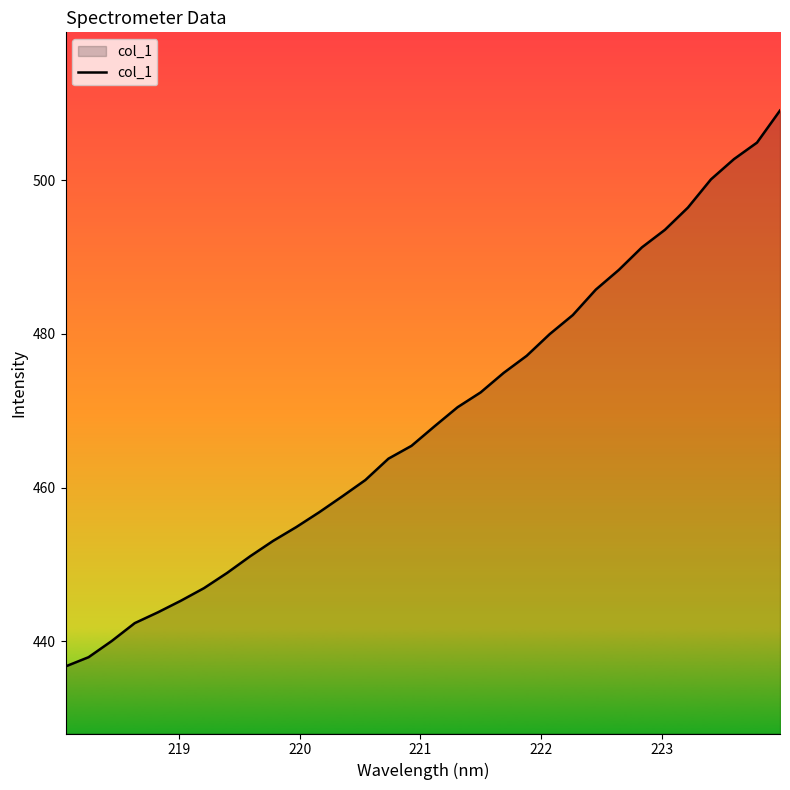

What is the difference between the maximum and minimum values?

72.4